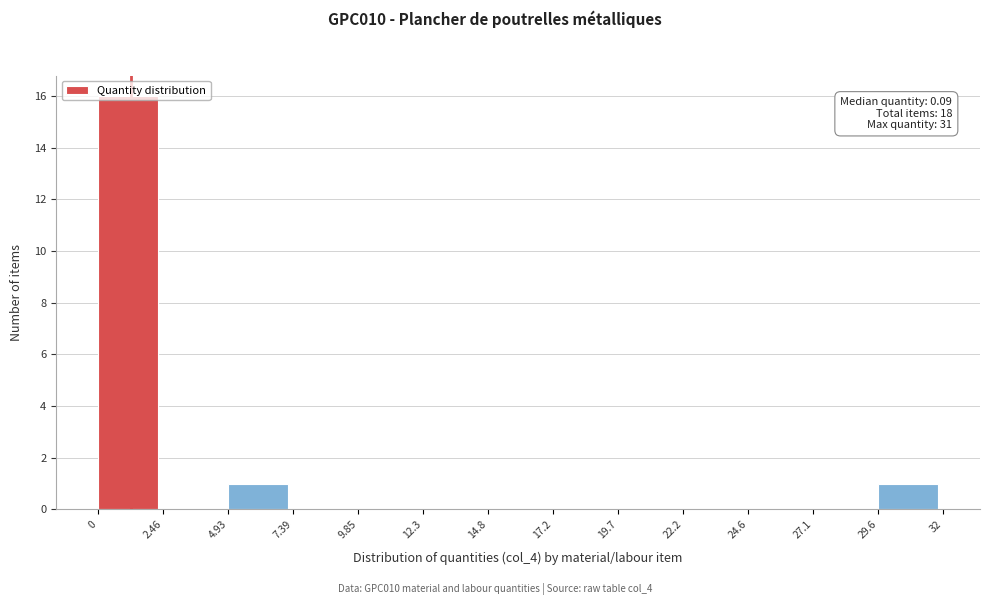

Which range on the x-axis has the tallest bar?

0 to 2.46